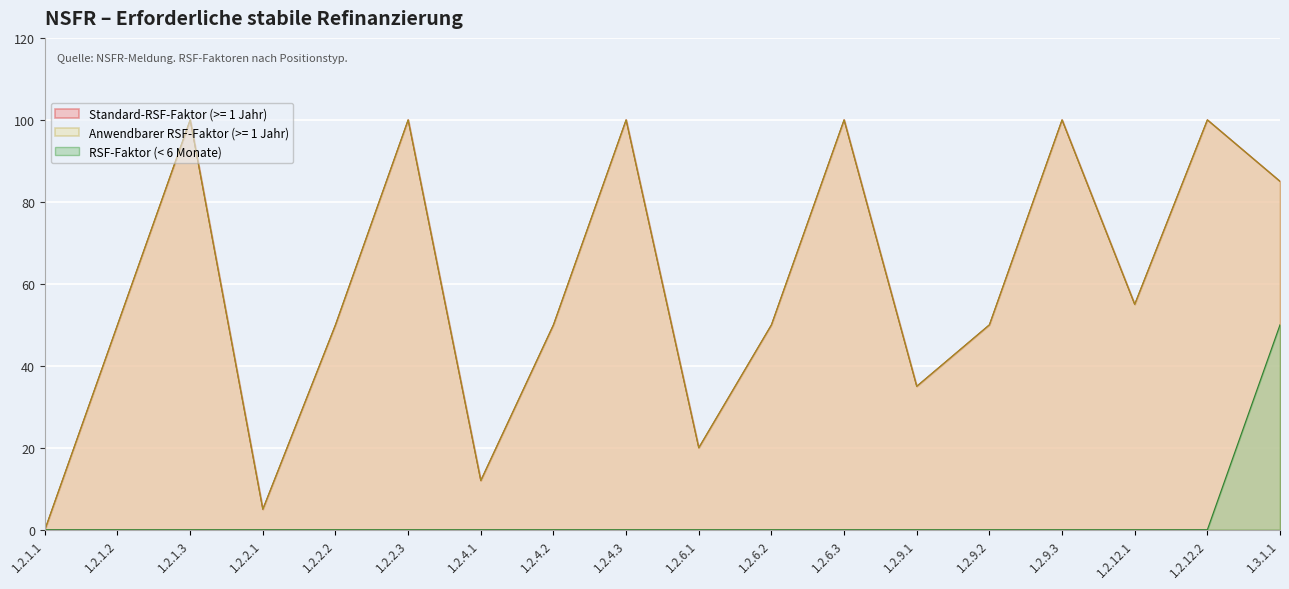

At which label does Applicable RSF-Faktor (>= 1 Jahr) reach its minimum?

1.2.1.1